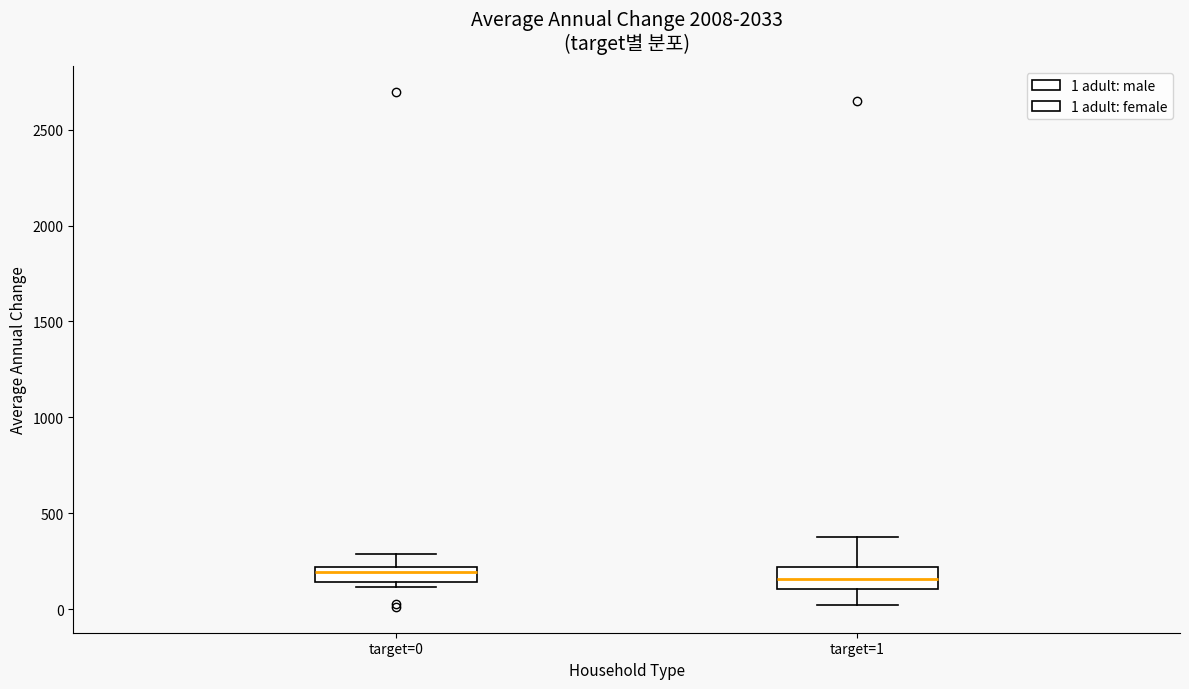

Reading left to right, transcribe this box plot: for each box, give where its median line is, the range the box spans, and where its two whiskers end, as read against the y-axis. The values are not printed on the chart, so give them approximately, as read against the axis.

target=0: median 200 (just below the box's upper edge), box 150 to 200, whiskers 100 to 300
target=1: median 150, box 100 to 200, whiskers 0 to 400